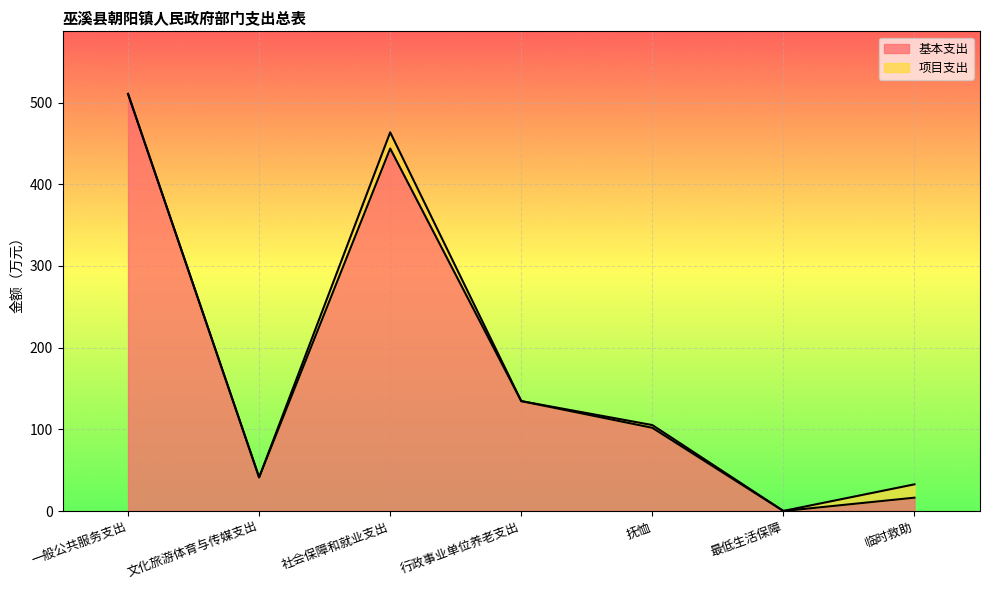

The chart shows a value of 170.3 at 抚恤. True or false?

False